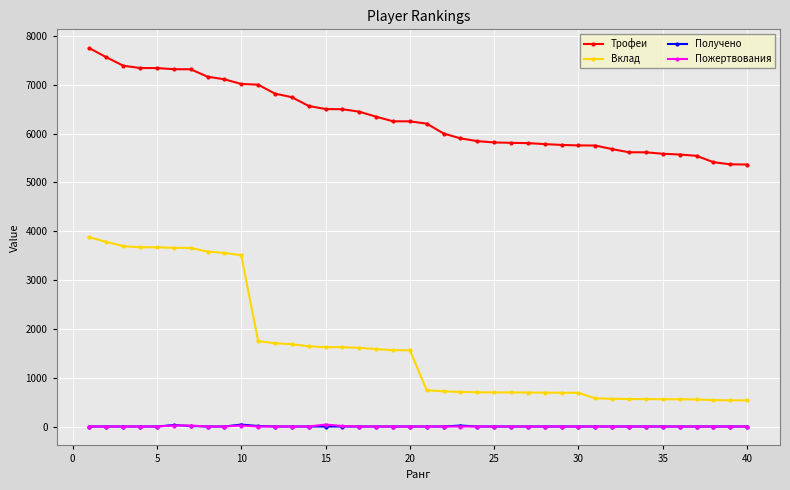

What is the sum of all Вклад values?

65583